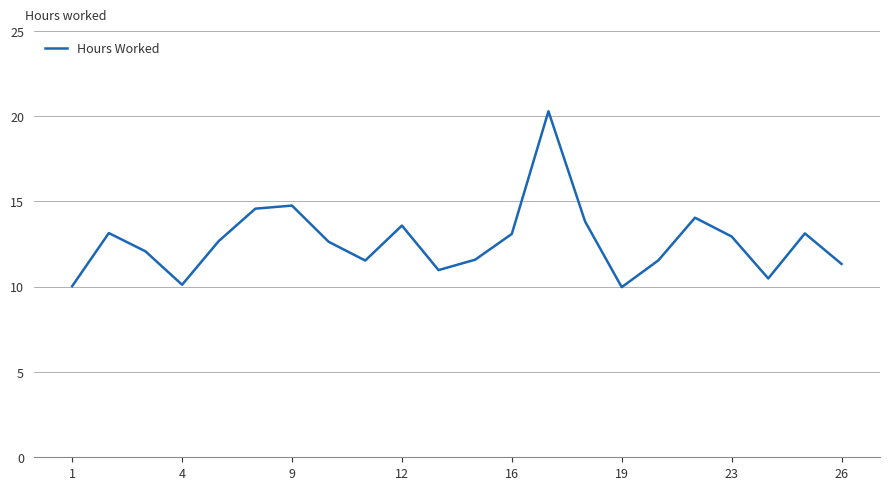

What is the greatest value displayed?

20.3